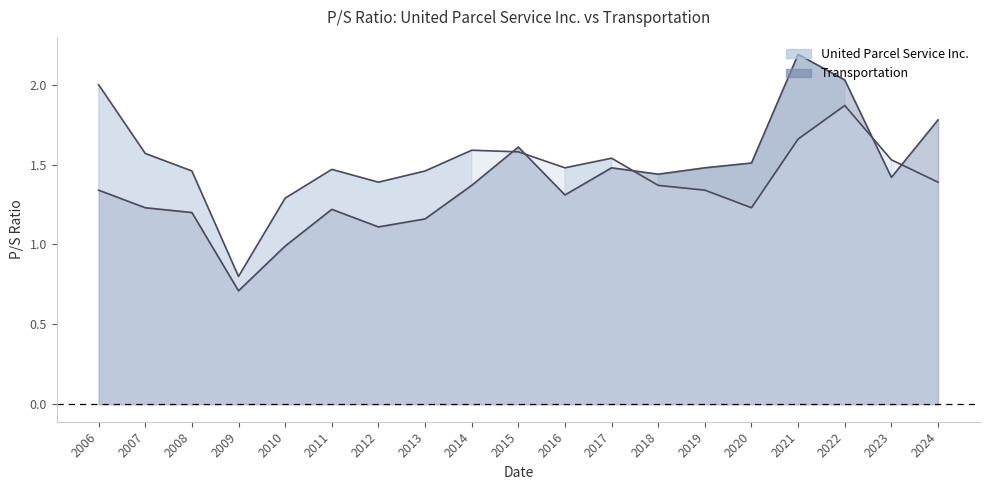

Between 2016 and 2017, which series saw the biggest shift?

Transportation